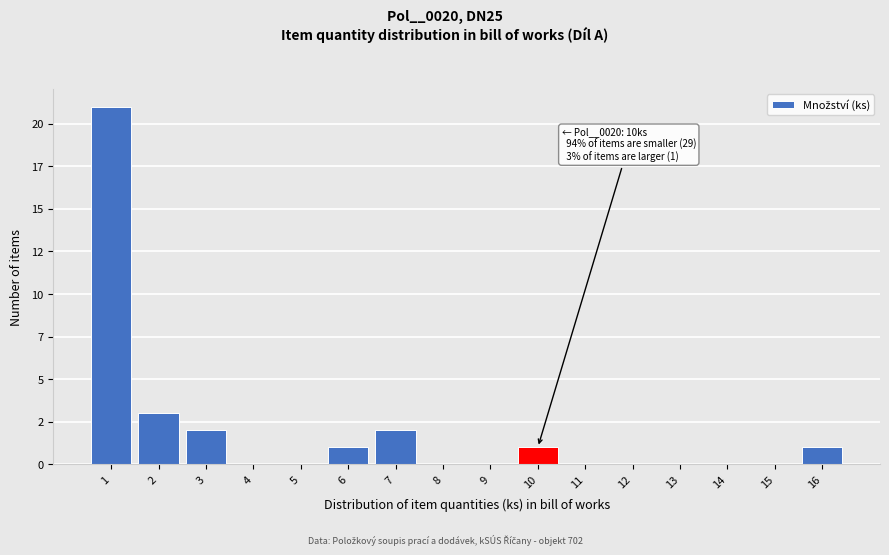

Are the bars horizontal?

No